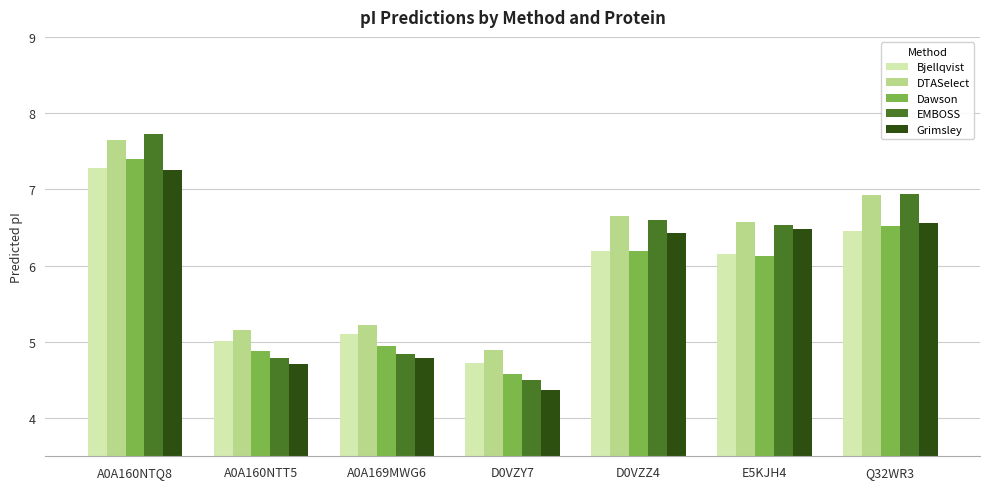

The value of EMBOSS at D0VZZ4 is 10.0. True or false?

False